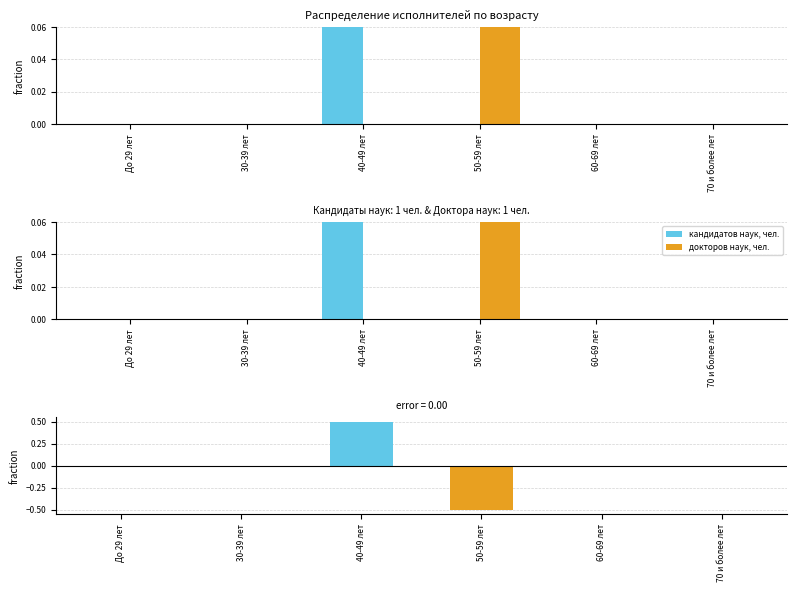

At how many categories does at least one series exceed 0?

2